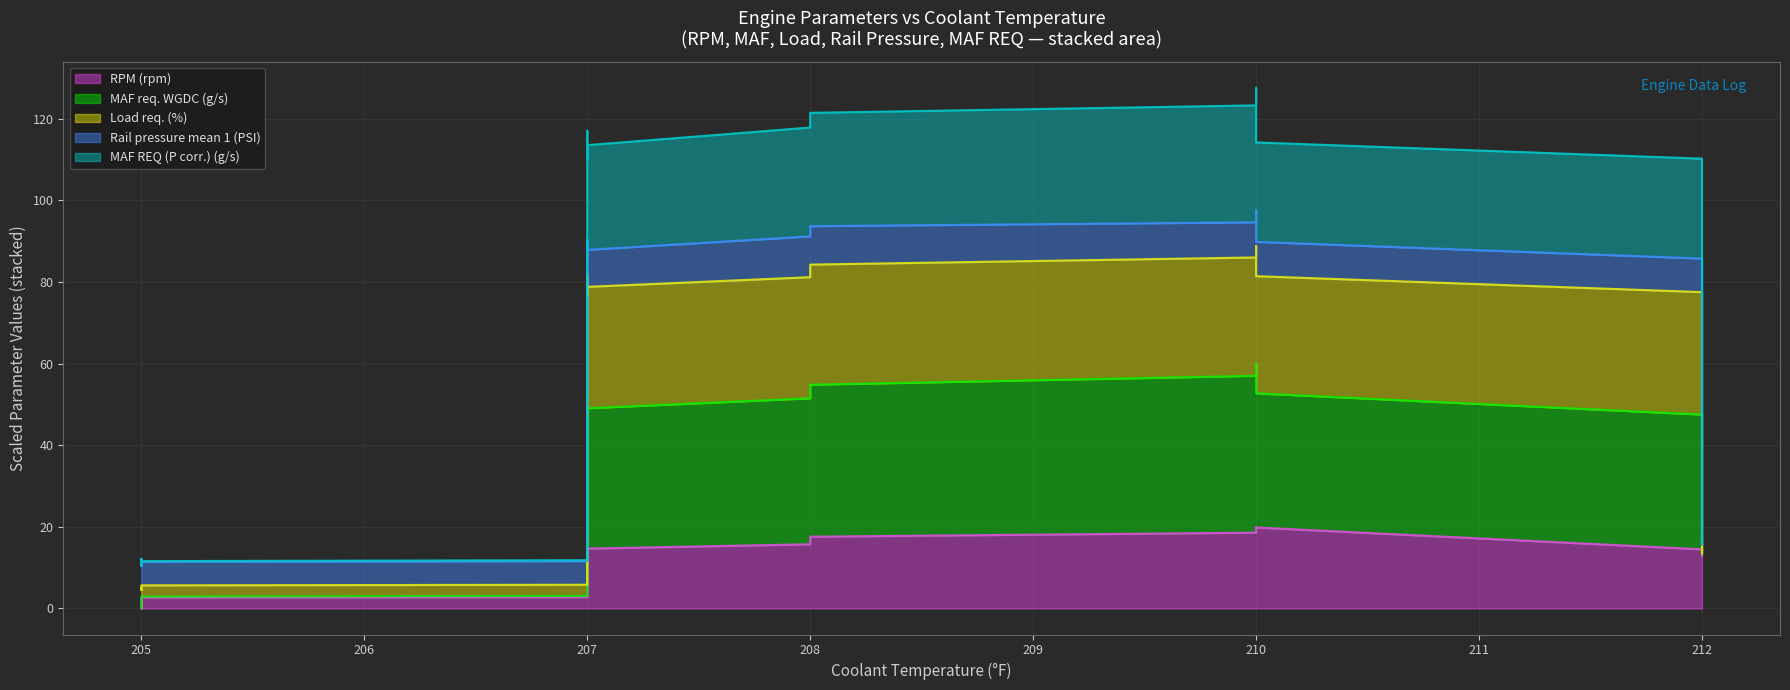

Is the value of MAF REQ (P corr.) (g/s) at 205 greater than the value of RPM (rpm) at 205?

Yes